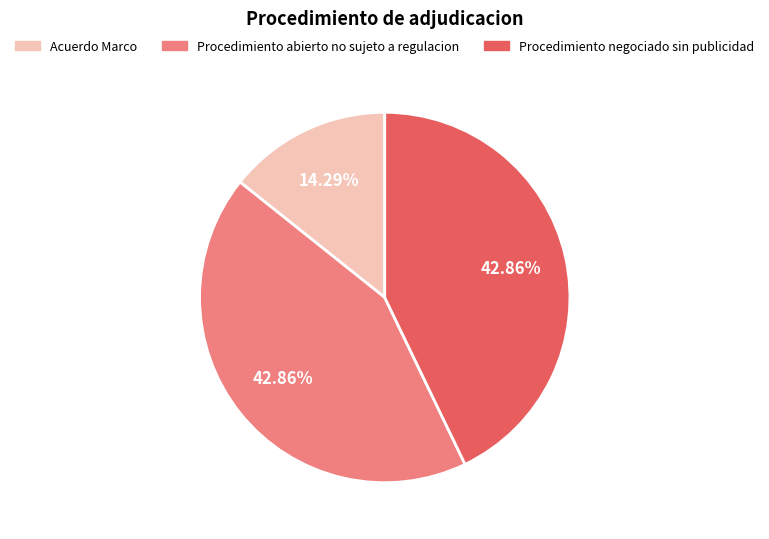

To the nearest percent, what is the combined percentage of Procedimiento negociado sin publicidad and Acuerdo Marco?

57%